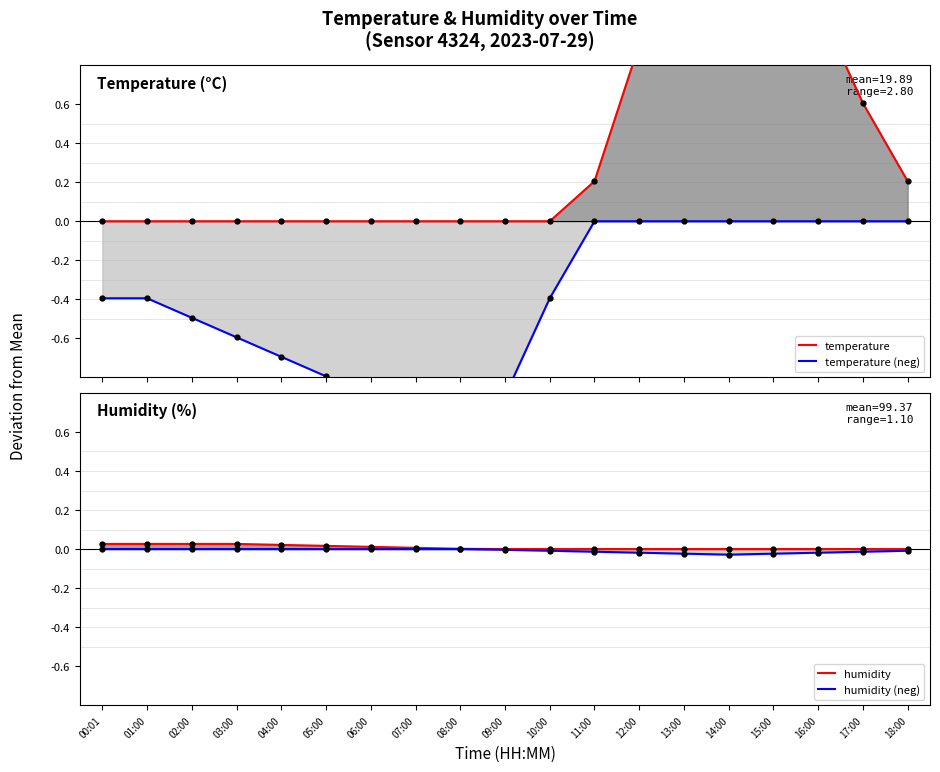

Rank the series at 05:00 from lowest to highest value.

temperature (neg), temperature, humidity (neg), humidity